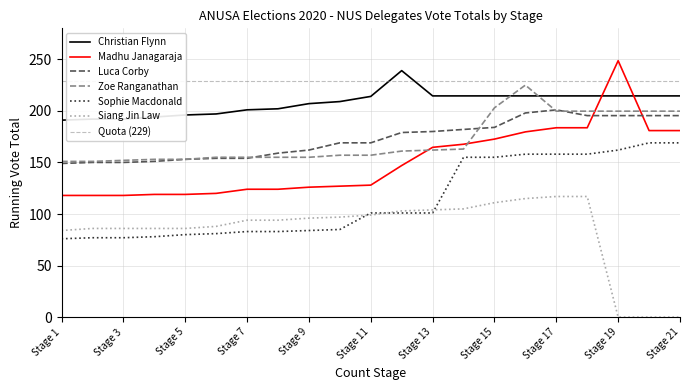

What is the approximate value of Zoe Ranganathan (Spice Up!) at Stage 12?

161.0